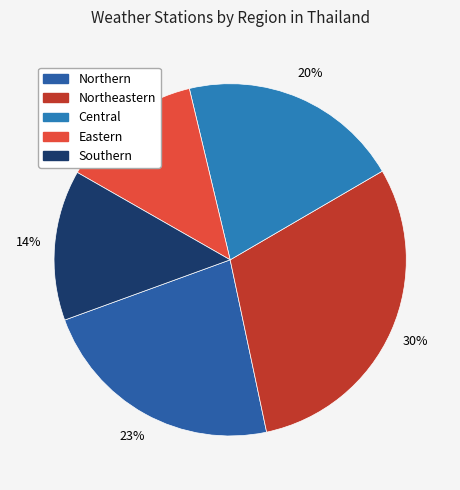

To the nearest percent, what is the combined percentage of Southern and Northeastern?

44%